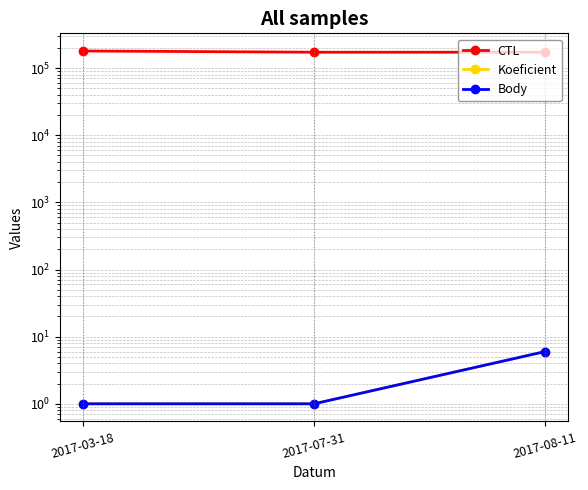

What is the value of the Body point at the 1st from the left?

1